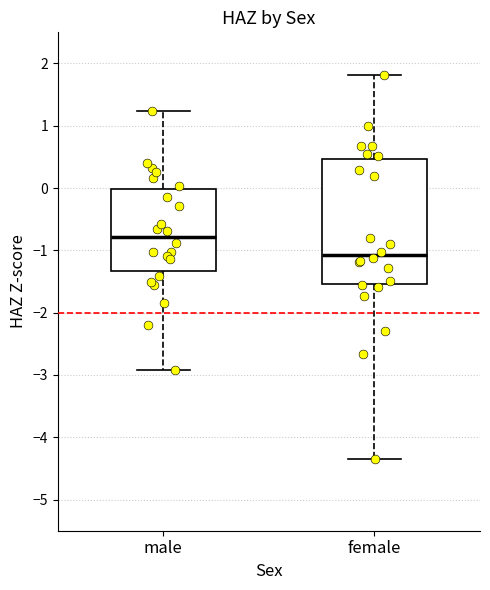

Where is the lower edge of the box for female on the y-axis? The values are not printed on the chart, so give them approximately, as read against the axis.

-1.5